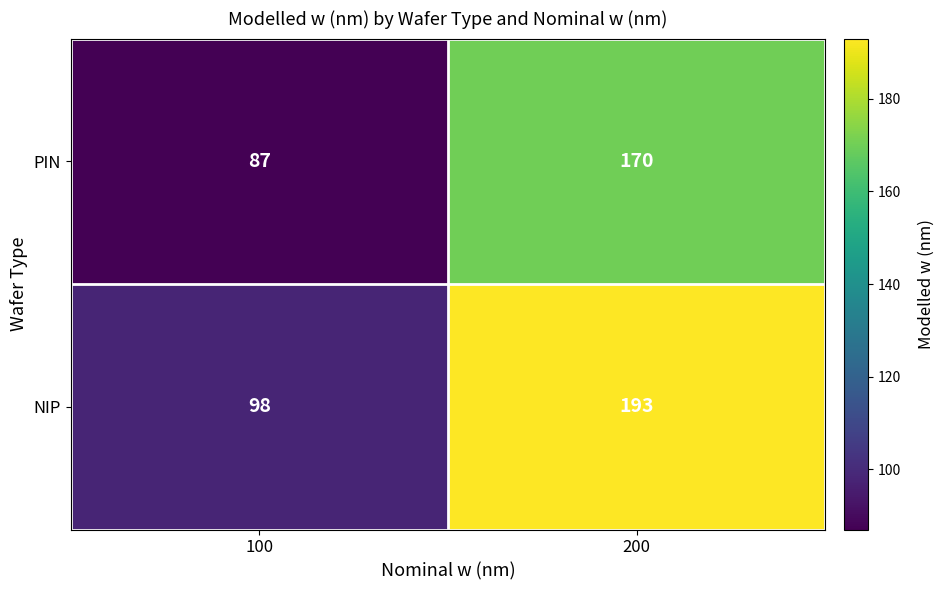

Which label corresponds to the largest value in the chart?

200